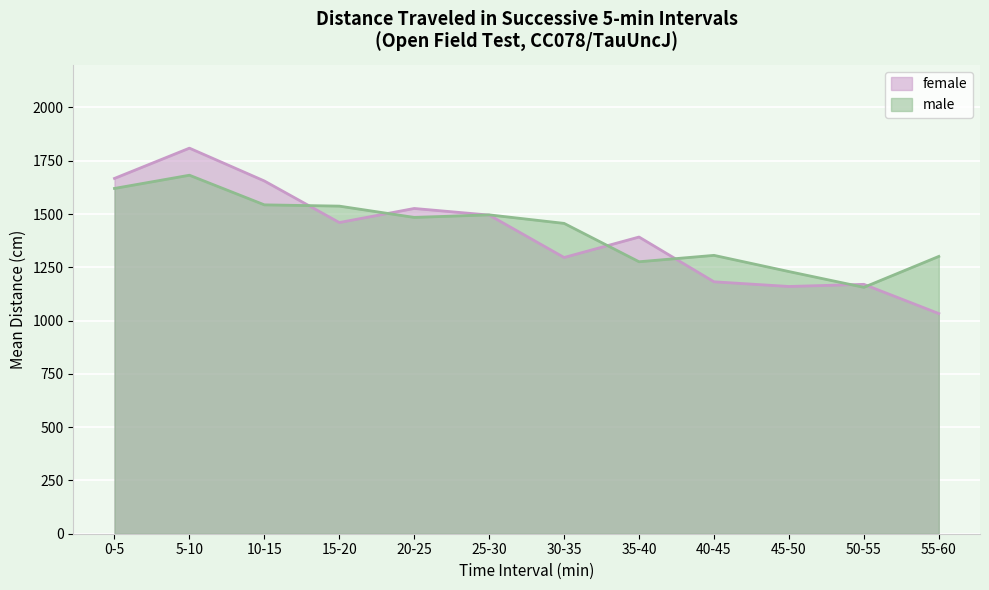

Does the chart display data point markers on the line(s)?

No